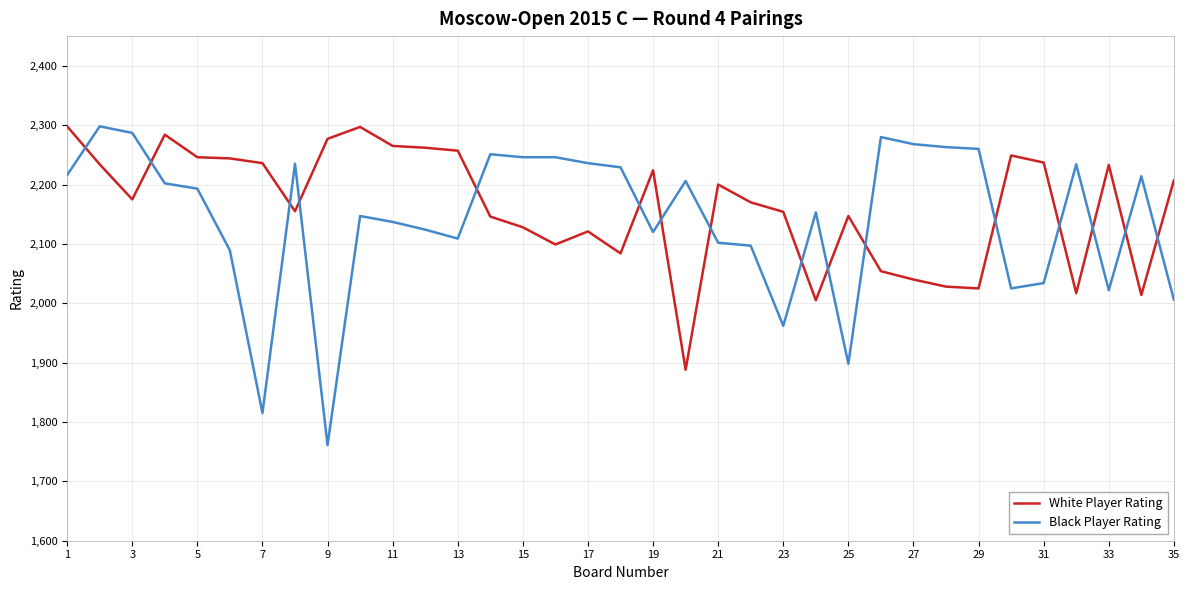

What is the minimum value for White Player Rating?

1888